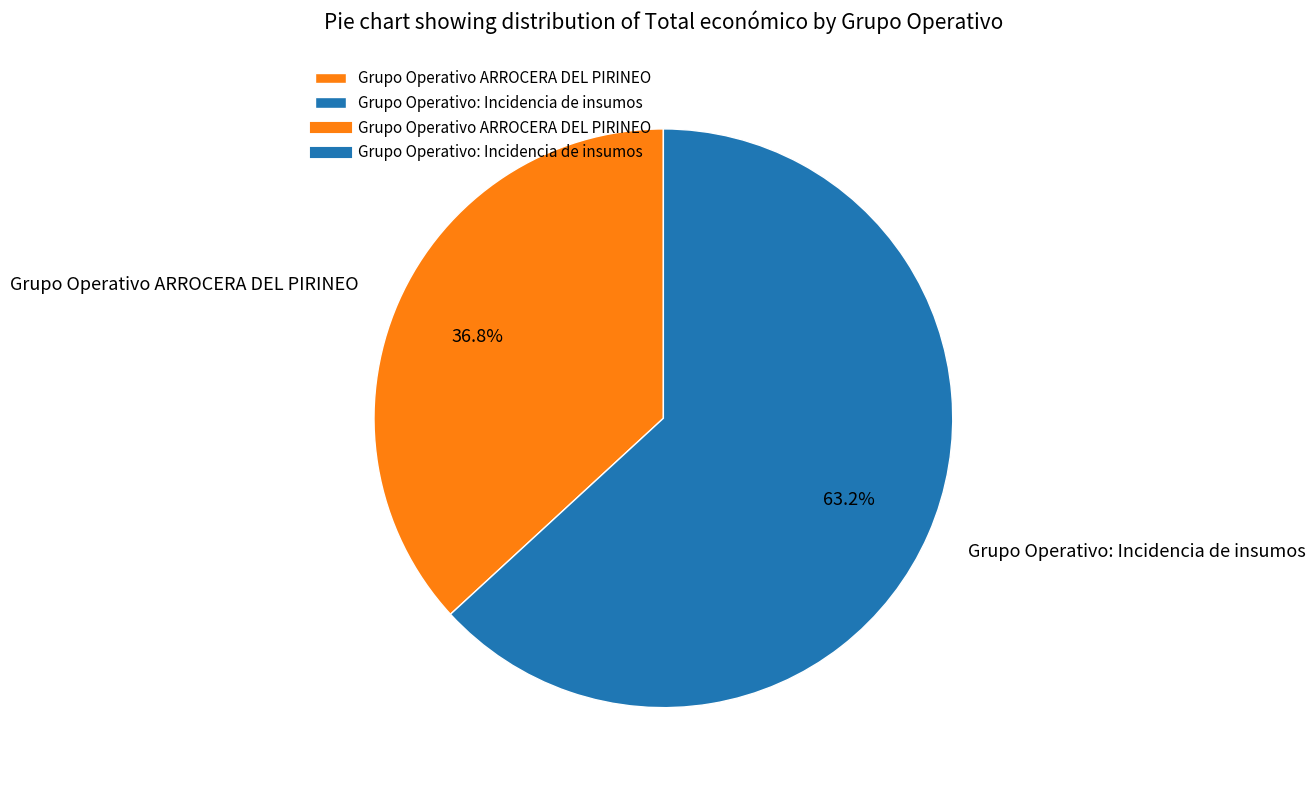

To the nearest percent, what is the average slice percentage?

50%